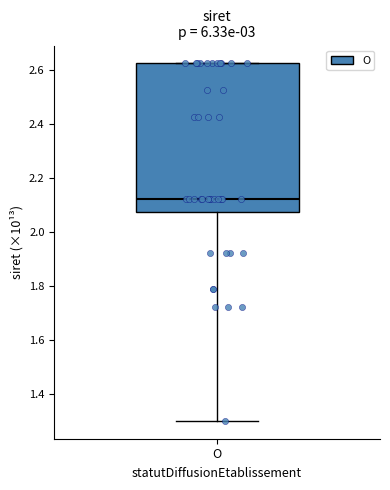

Where does the lower whisker of the box for O end on the y-axis? The values are not printed on the chart, so give them approximately, as read against the axis.

1.30